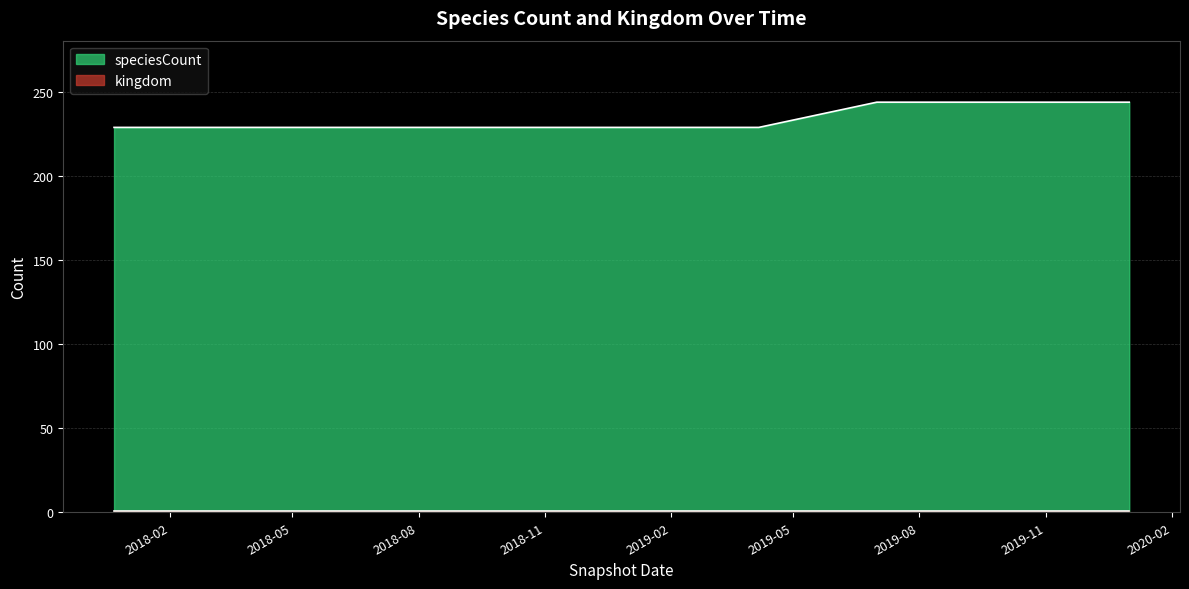

What is the difference between the maximum and minimum values?

15